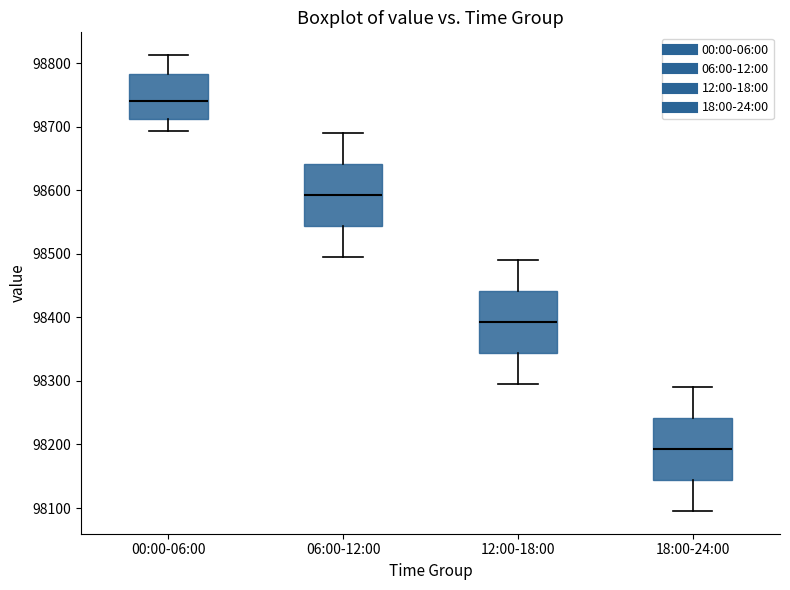

Where does the median line of the box for 18:00-24:00 sit on the y-axis? The values are not printed on the chart, so give them approximately, as read against the axis.

98190